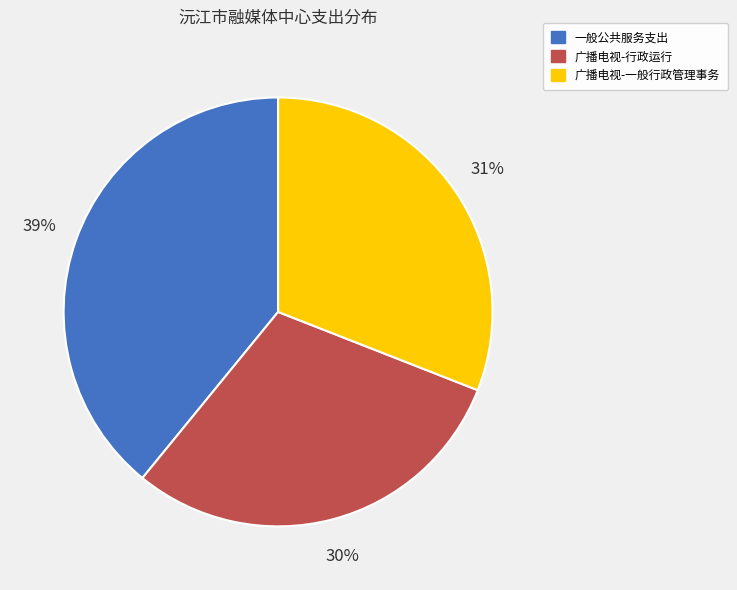

How many segments does this pie chart have?

3